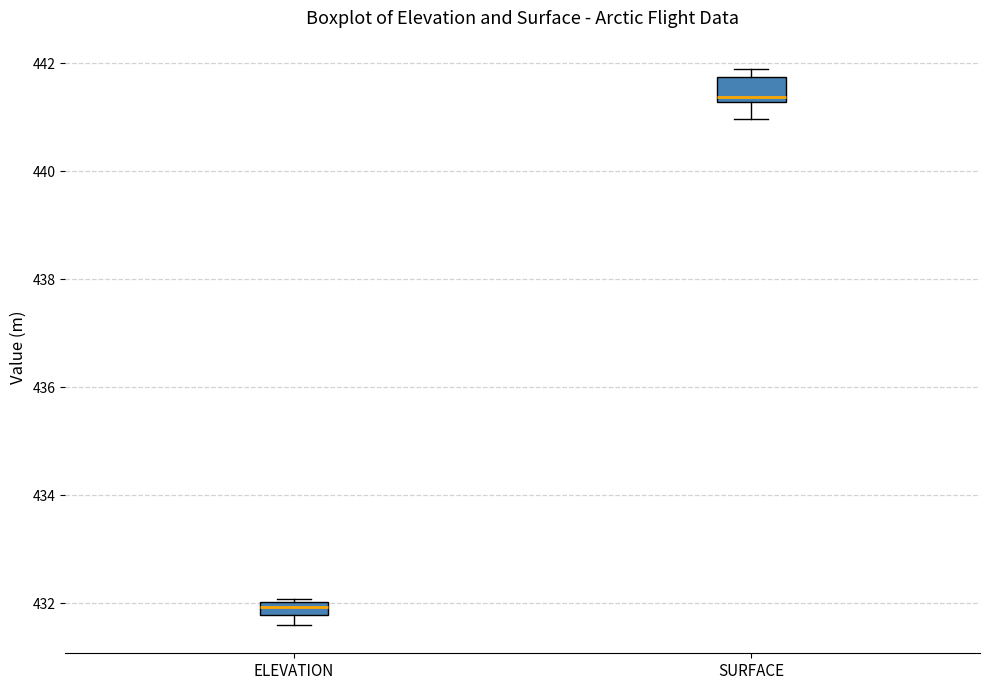

Which box is the tallest, from its lower edge to its upper edge?

SURFACE